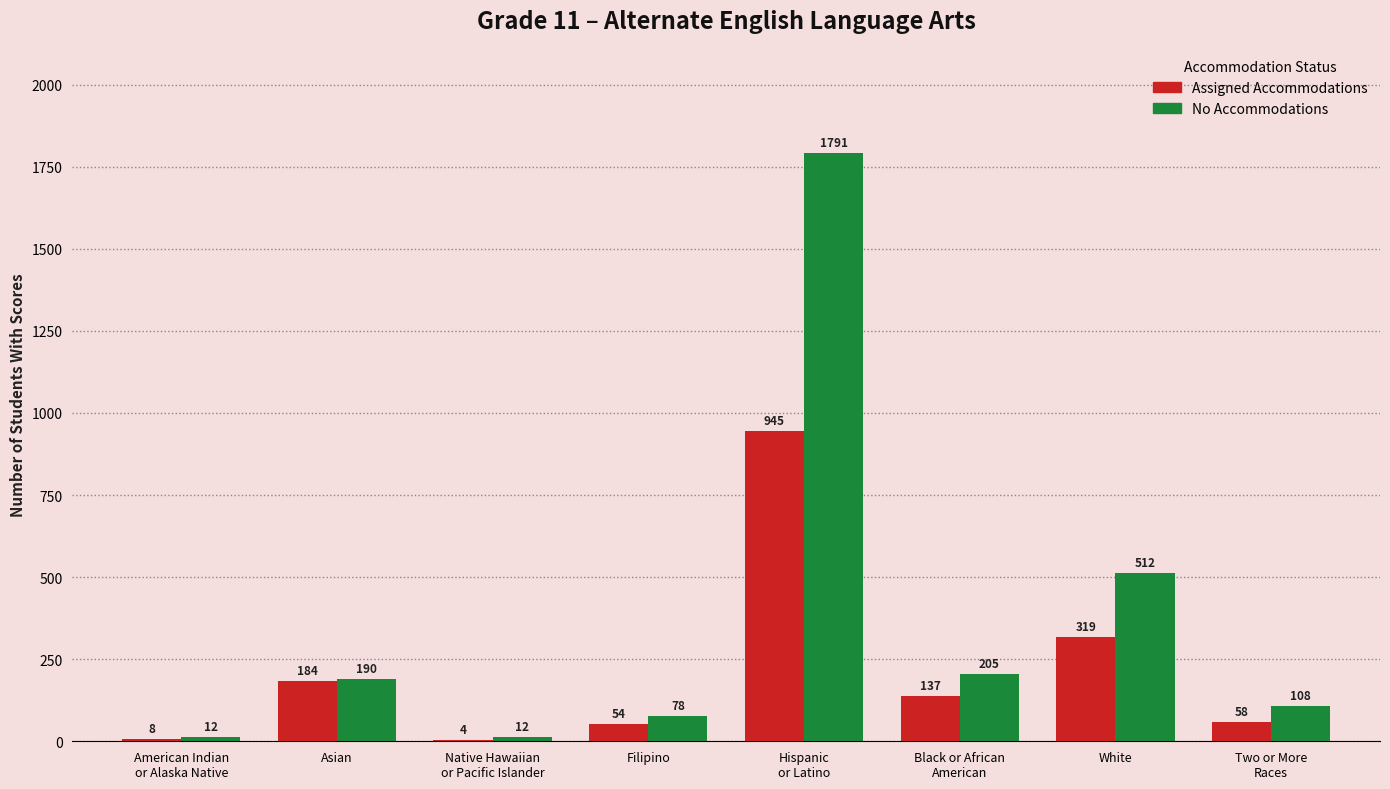

Reading right to left, extract all data points from this chart.

Assigned Accommodations: Two or More
Races=58	White=319	Black or African
American=137	Hispanic
or Latino=945	Filipino=54	Native Hawaiian
or Pacific Islander=4	Asian=184	American Indian
or Alaska Native=8
No Accommodations: Two or More
Races=108	White=512	Black or African
American=205	Hispanic
or Latino=1791	Filipino=78	Native Hawaiian
or Pacific Islander=12	Asian=190	American Indian
or Alaska Native=12